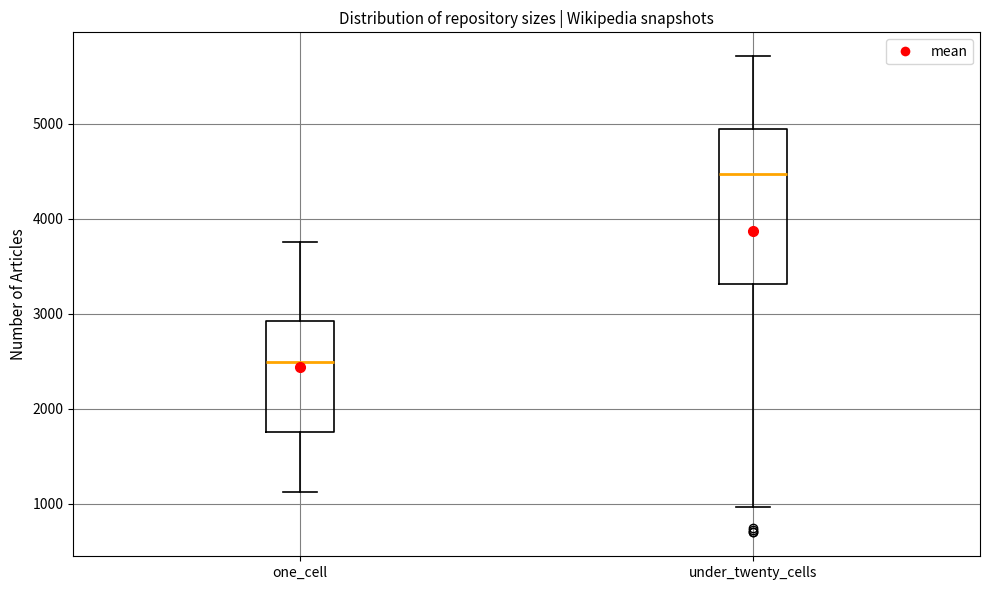

Where is the lower edge of the box for one_cell on the y-axis? The values are not printed on the chart, so give them approximately, as read against the axis.

1800